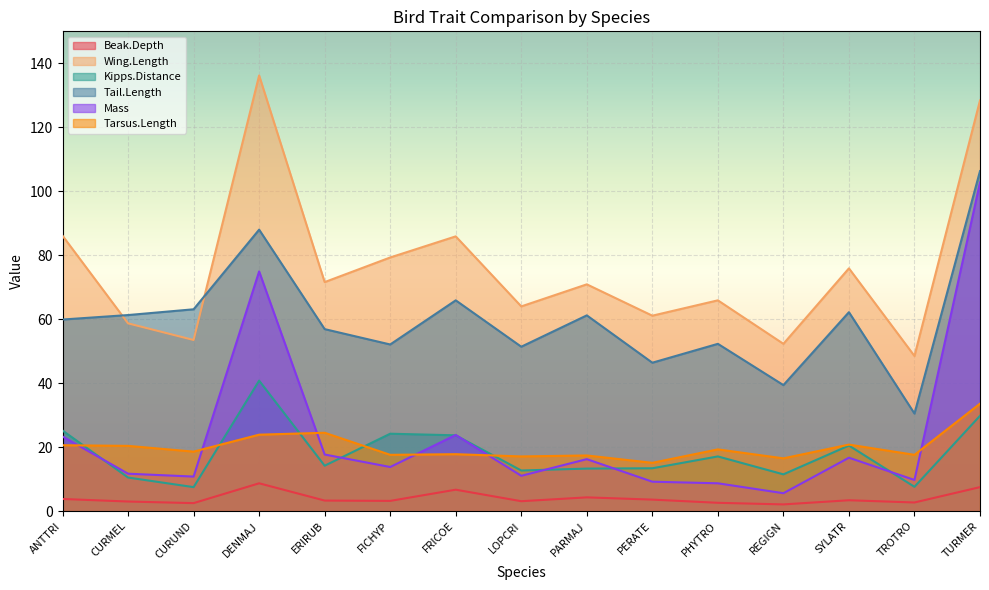

Between PARMAJ and FRICOE, which is larger?

FRICOE